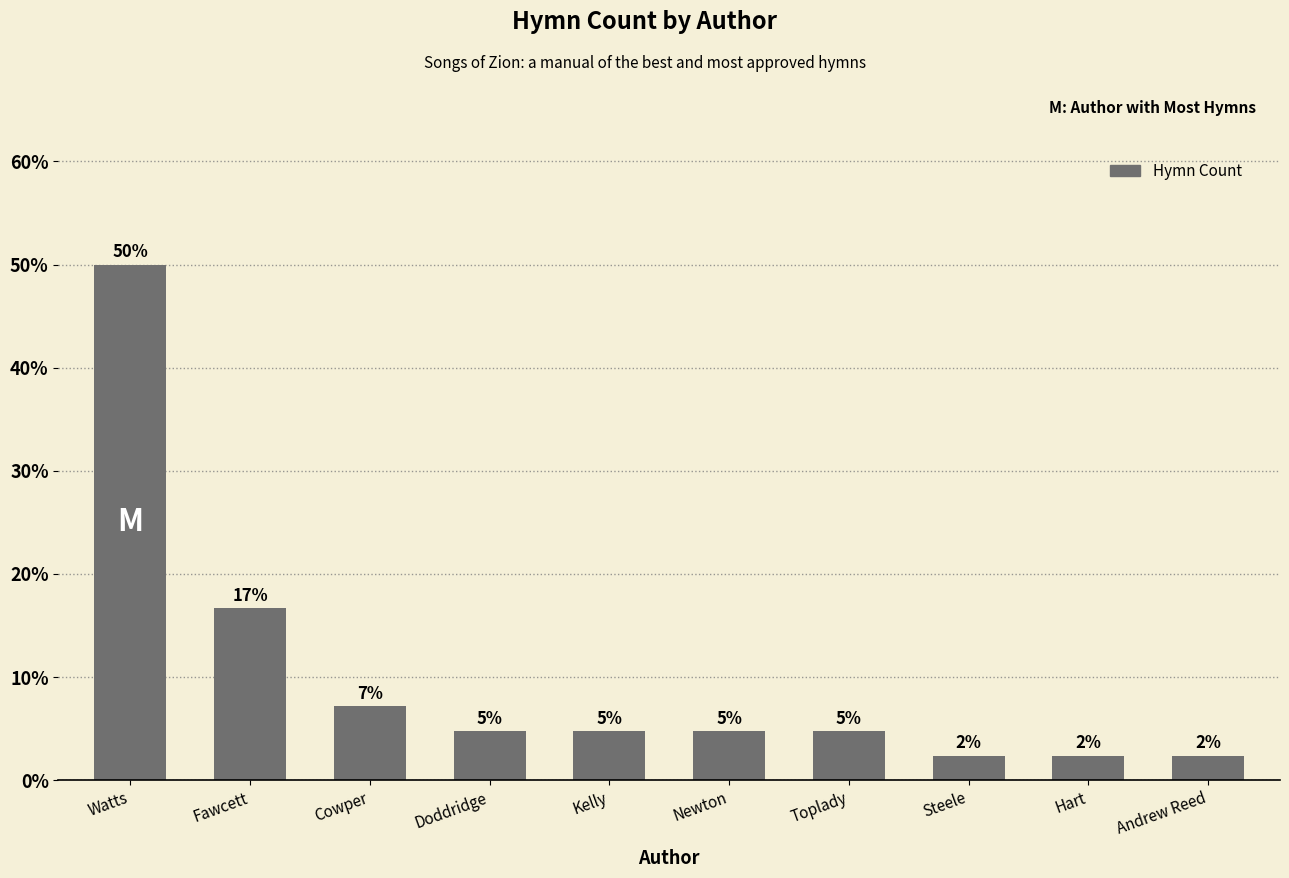

Reading right to left, extract all data points from this chart.

2.4	2.4	2.4	4.8	4.8	4.8	4.8	7.1	16.7	50.0